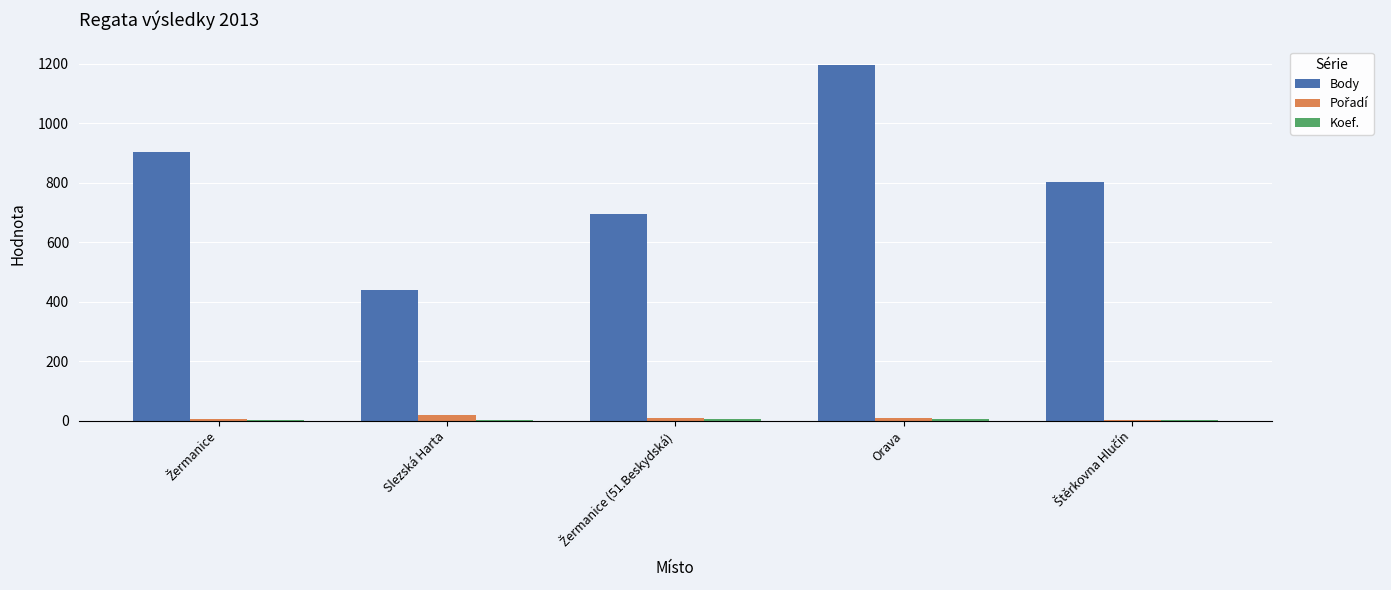

Which series has the largest total across all categories?

Body